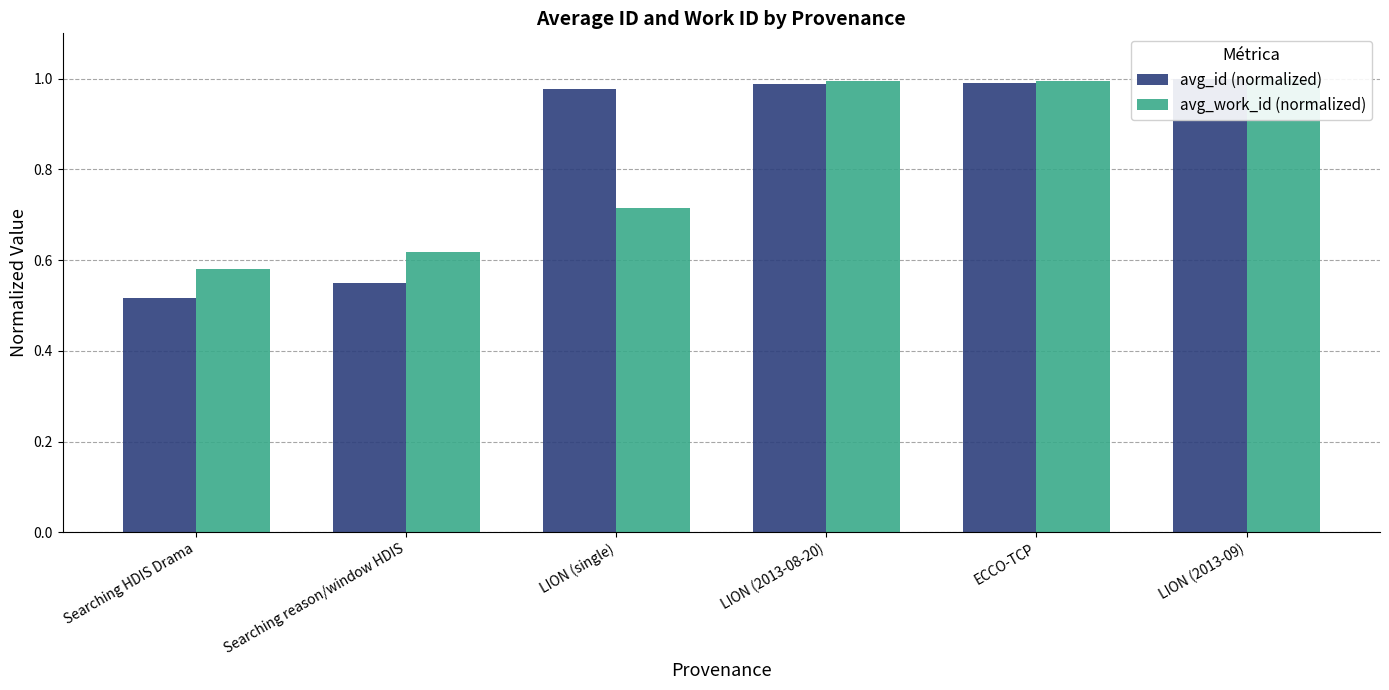

Is the value of avg_work_id (normalized) at LION (2013-08-20) greater than the value of avg_id (normalized) at LION (single)?

Yes